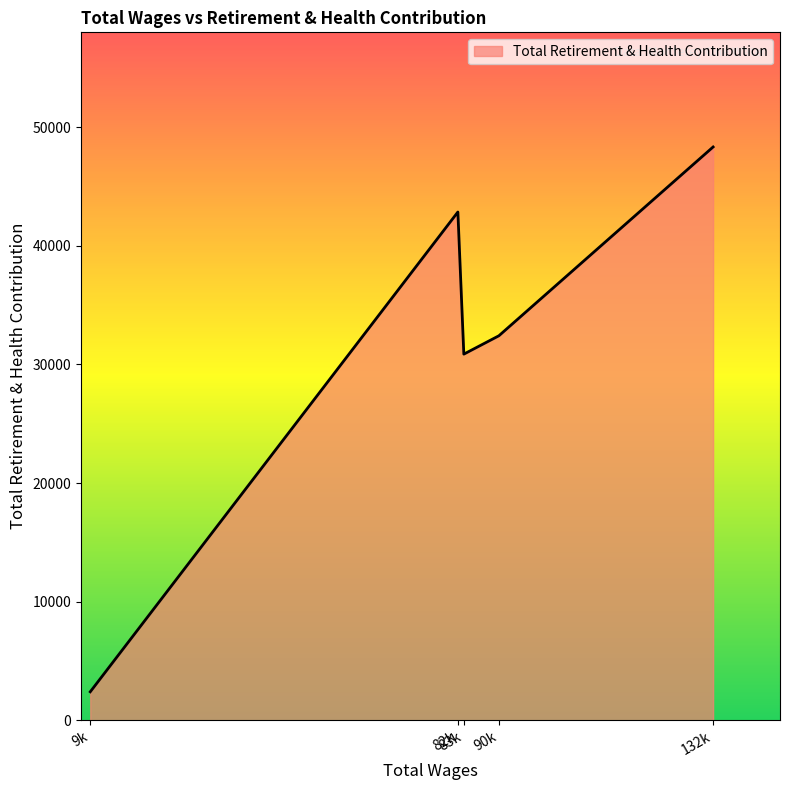

How many interior local peaks (higher than both neighbors) does the data have?

1